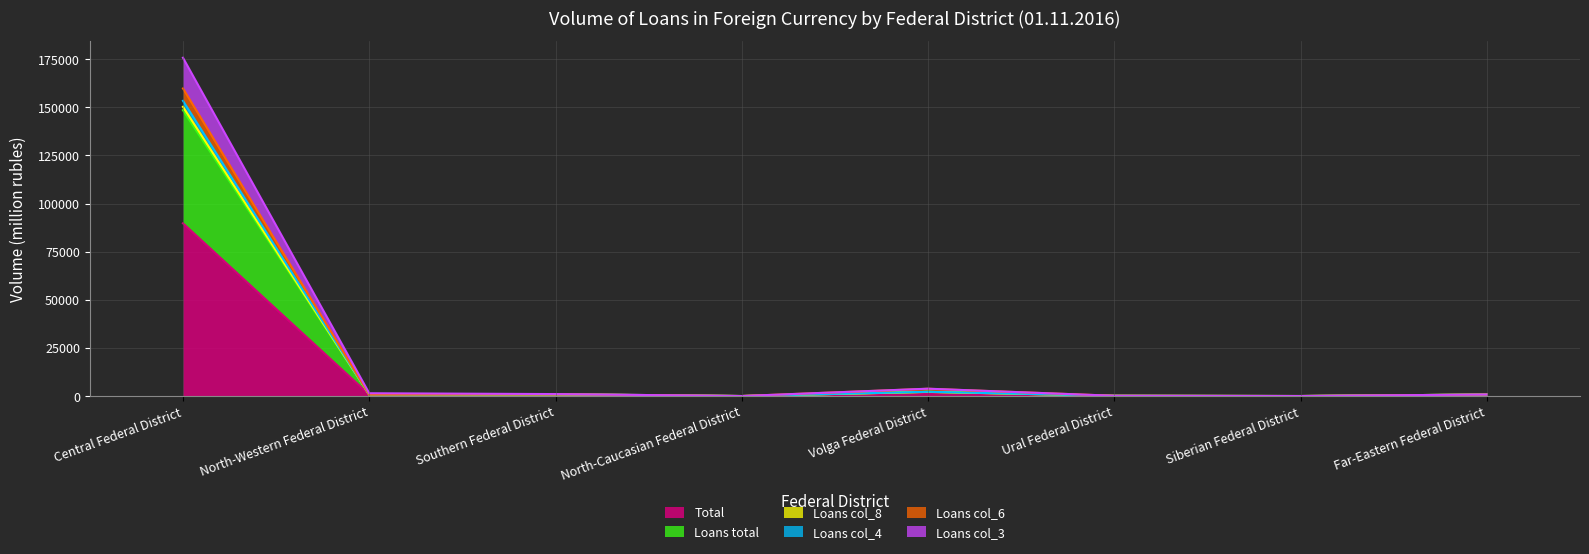

At which label does Total reach its peak?

Central Federal District